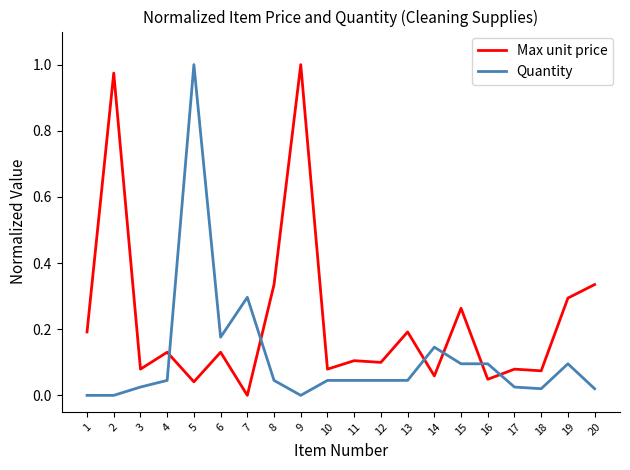

At which category is the sum across all series the highest?

5